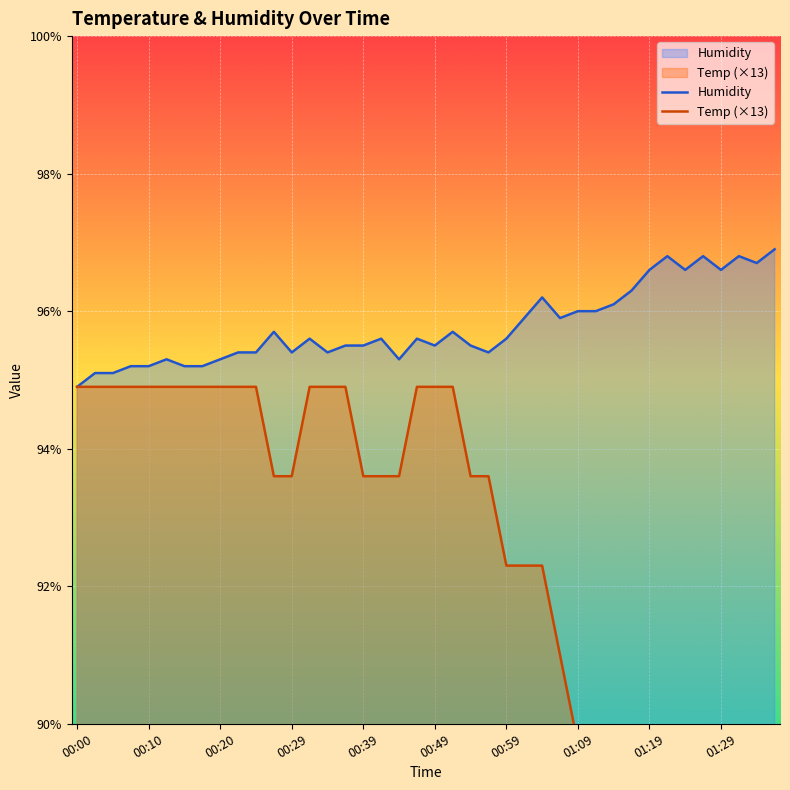

Rank the series by their average value, from highest to lowest.

Humidity, Temp